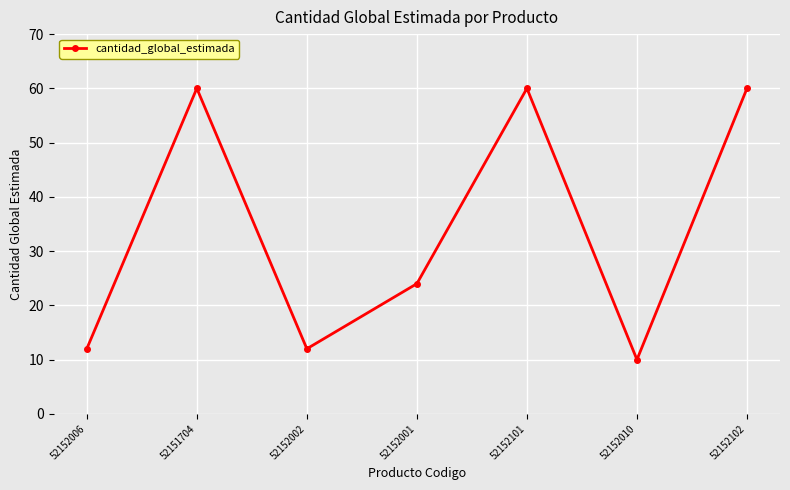

Reading left to right, transcribe all the data shown in this chart.

52152006=12	52151704=60	52152002=12	52152001=24	52152101=60	52152010=10	52152102=60